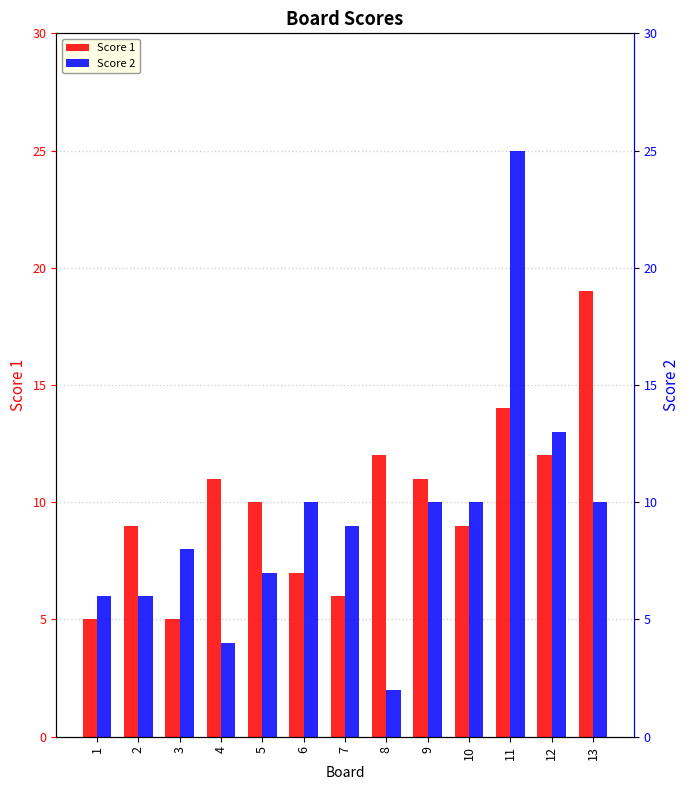

Count the number of data series in this chart.

2